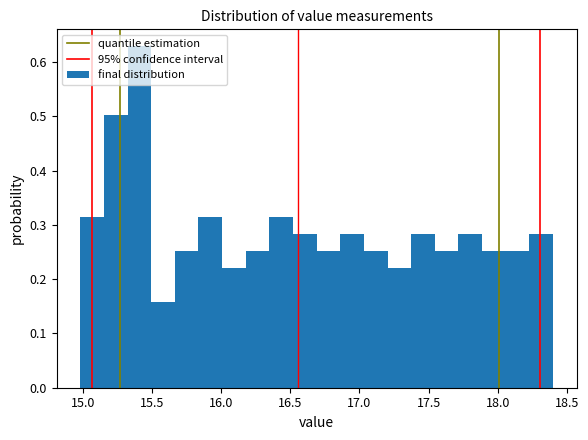

Around what value on the x-axis is the tallest bar? Give the approximate position of its centre, as read against the axis.

15.40